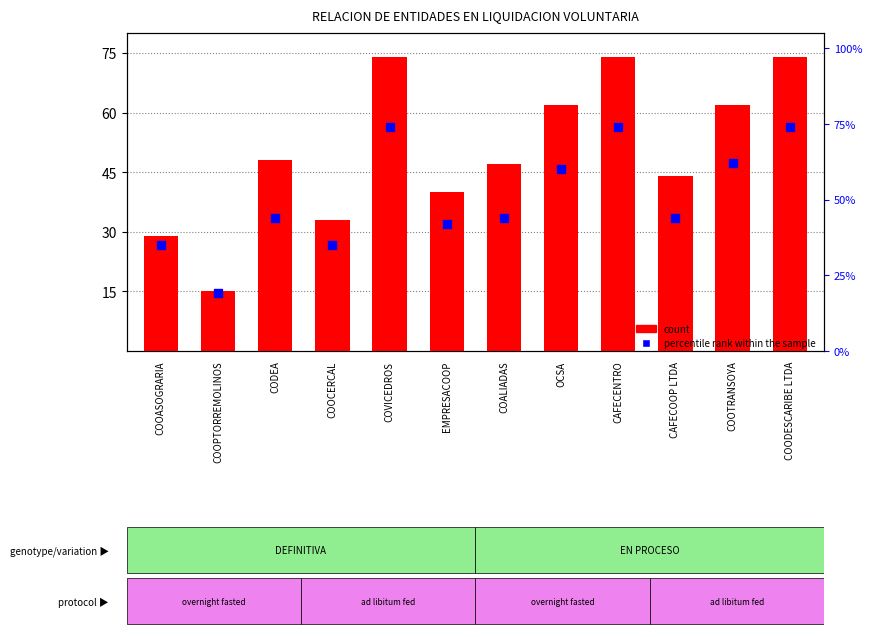

At how many categories does at least one series exceed 69?

3